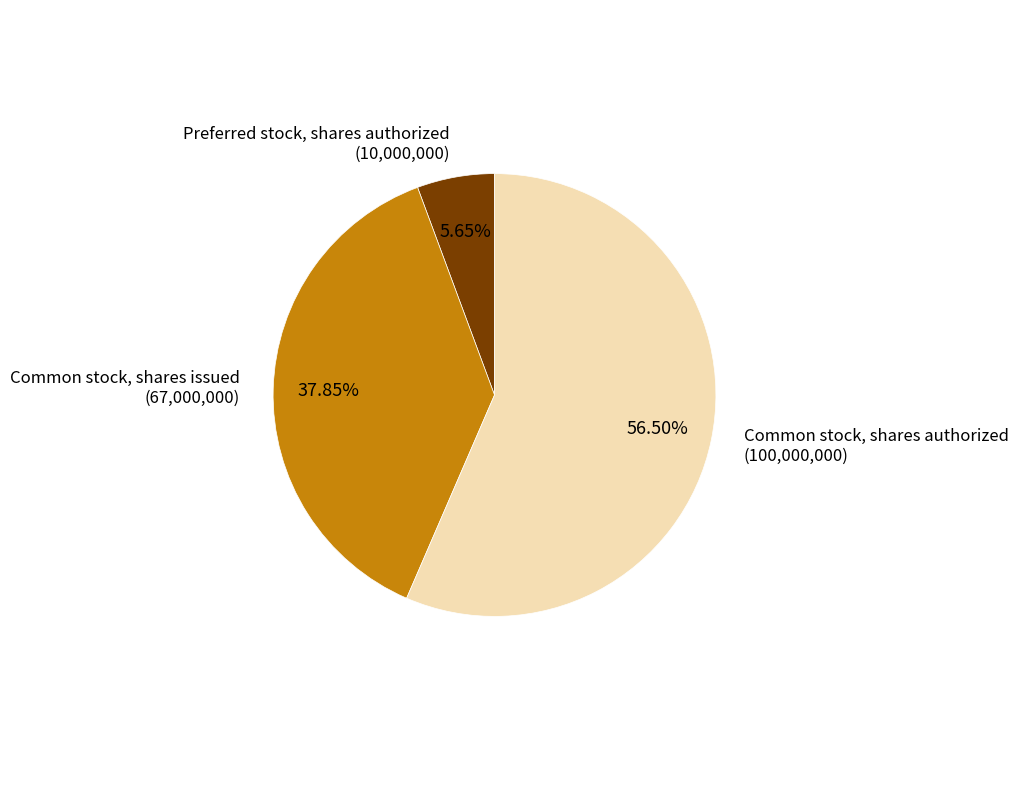

Which category accounts for the majority?

Common stock, shares authorized